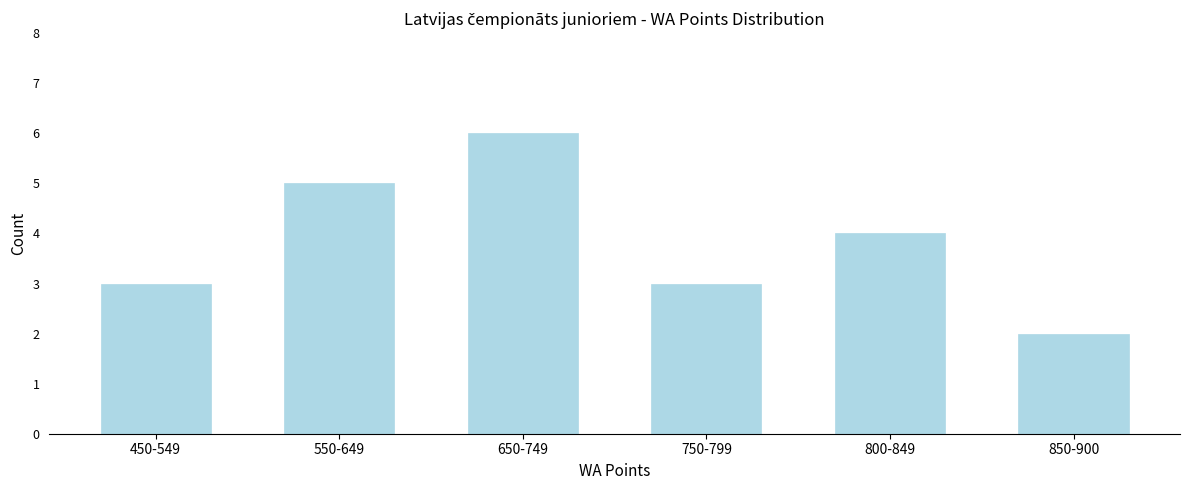

Reading right to left, transcribe all the data shown in this chart.

850-900=2	800-849=4	750-799=3	650-749=6	550-649=5	450-549=3